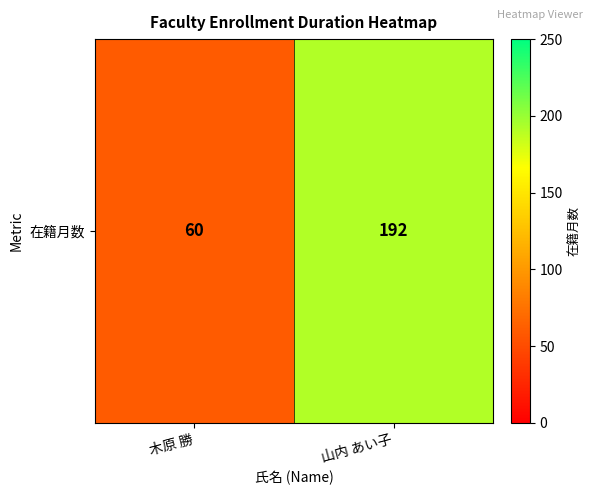

Between 山内 あい子 and 木原 勝, which is larger?

山内 あい子